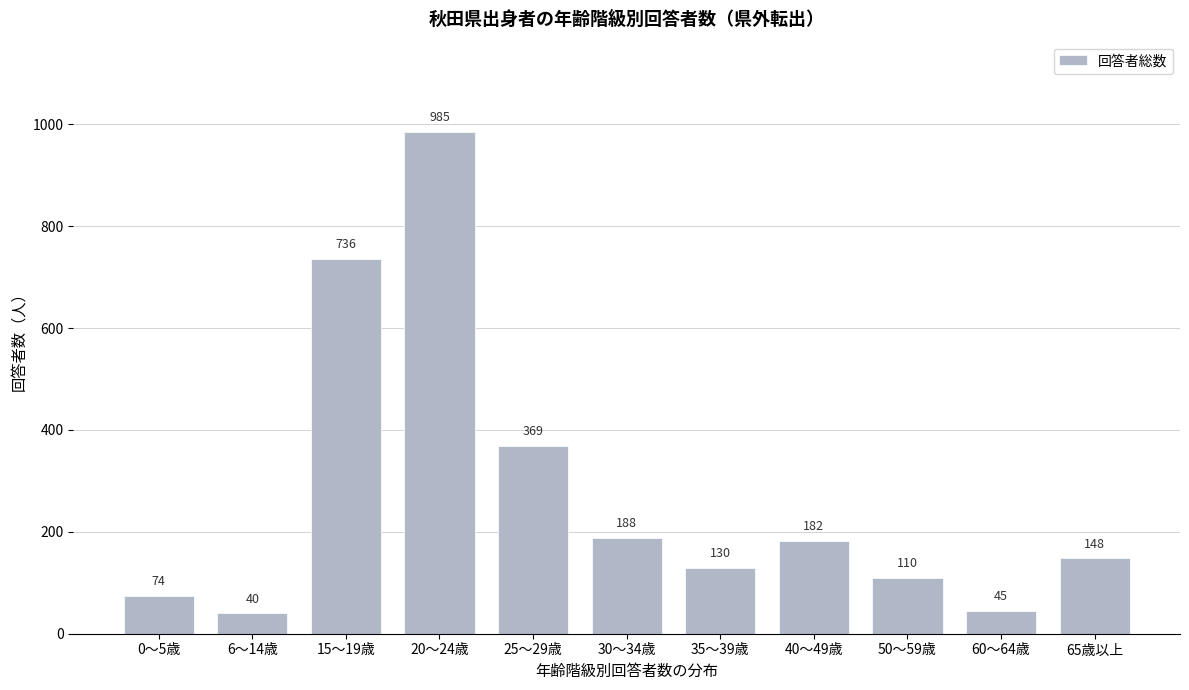

Reading left to right, what are all the values shown in this chart?

74	40	736	985	369	188	130	182	110	45	148